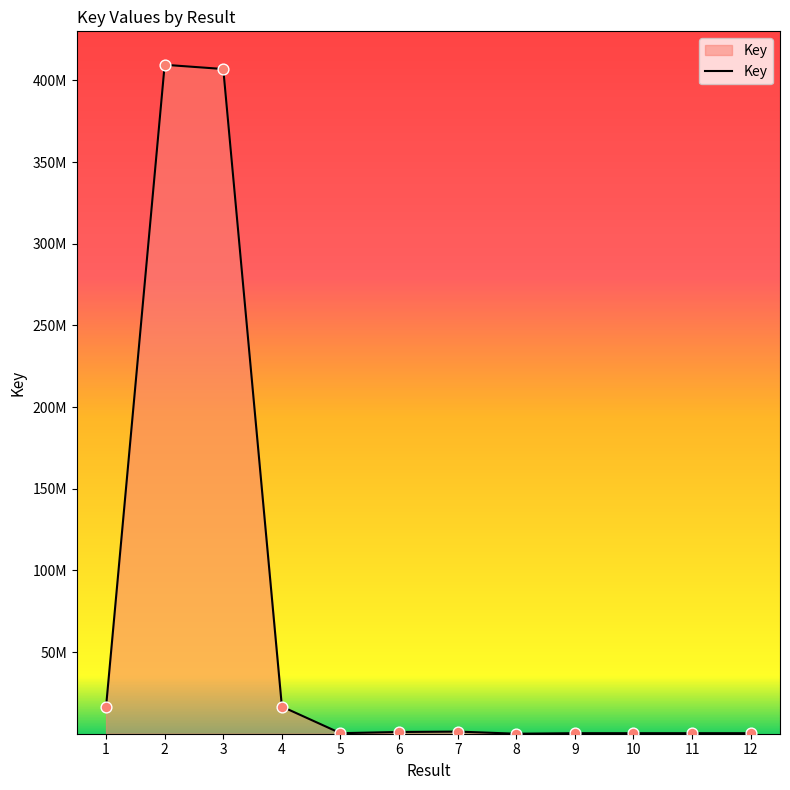

Which has a higher value, 11 or 5?

5